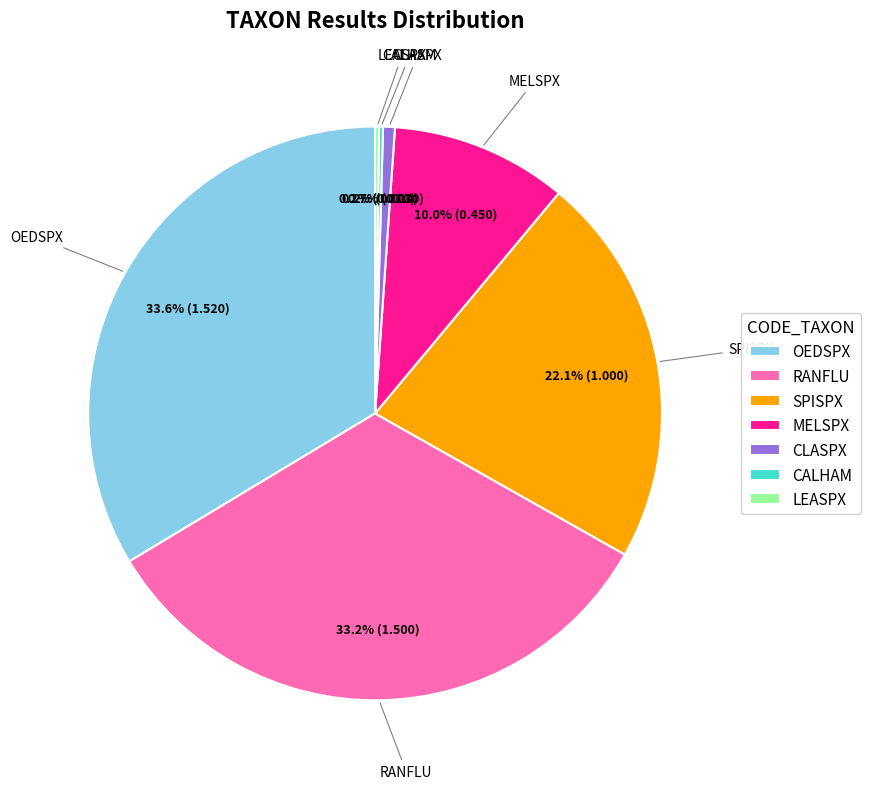

Does any single category account for the majority?

No